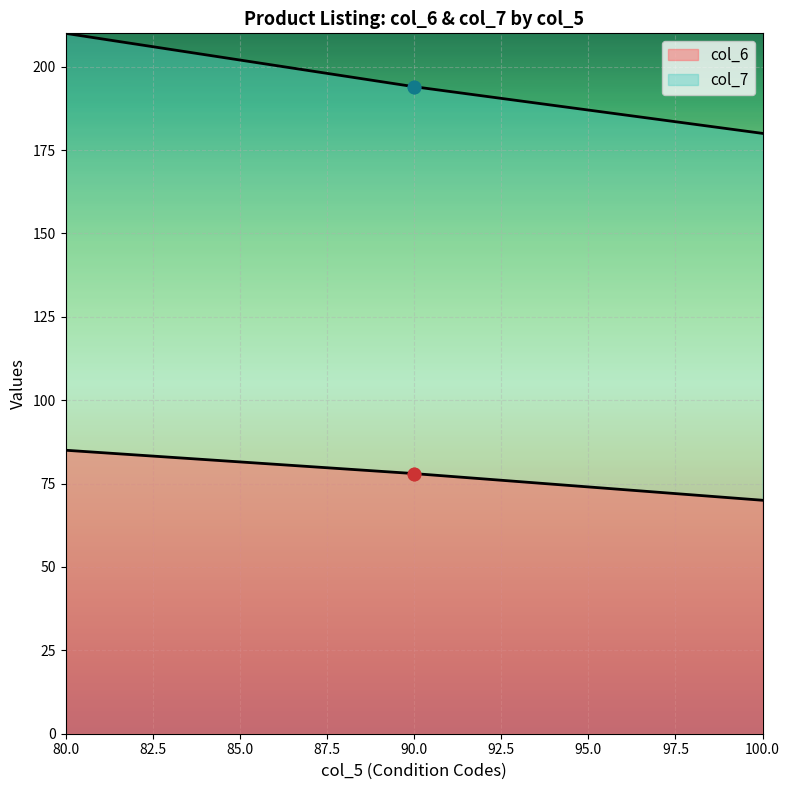

What are all the series names shown in the legend?

col_6, col_7